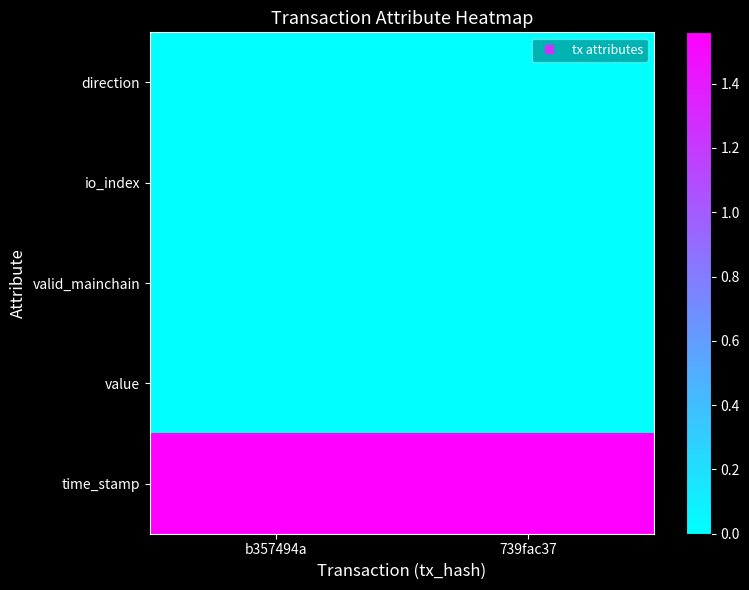

At which category is the sum across all series the highest?

b357494a